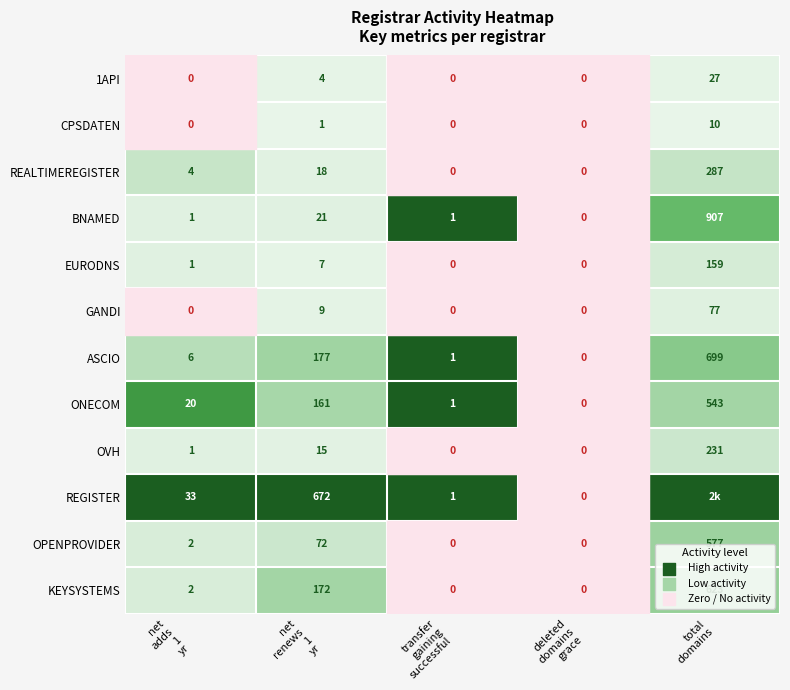

What is the total value across all series at net
renews
1
yr?

1329